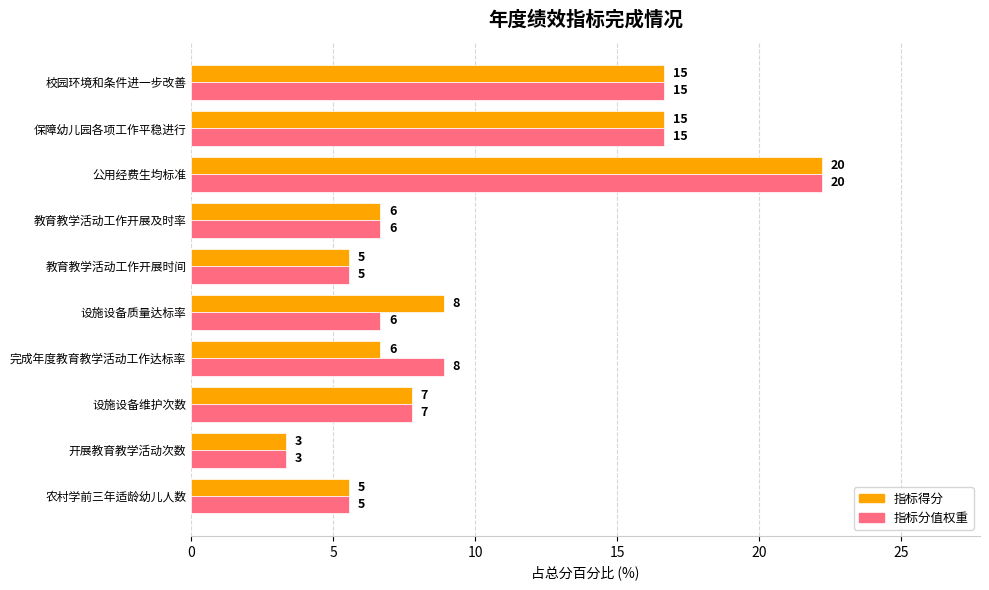

What are all the series names shown in the legend?

指标得分, 指标分值权重